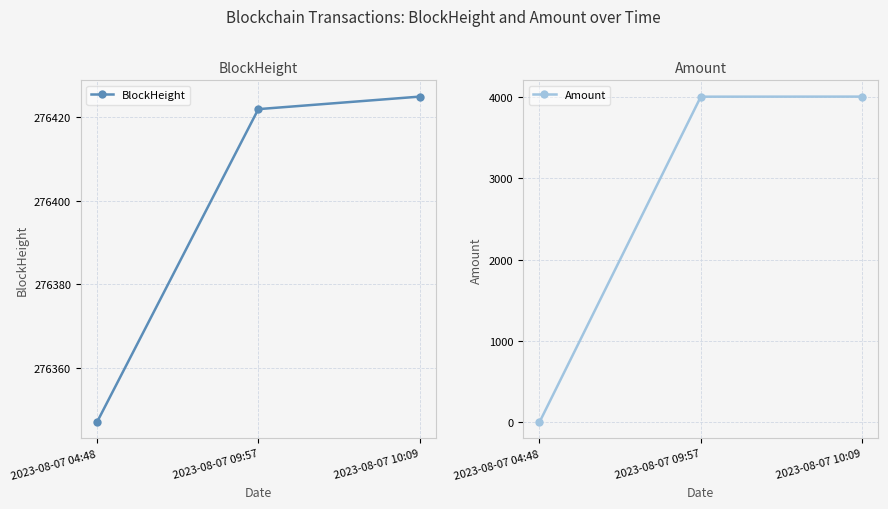

Reading right to left, transcribe all the data shown in this chart.

BlockHeight: 2023-08-07 10:09=276425.0	2023-08-07 09:57=276422.0	2023-08-07 04:48=276347.0
Amount: 2023-08-07 10:09=4001.8	2023-08-07 09:57=4000.9	2023-08-07 04:48=1.9